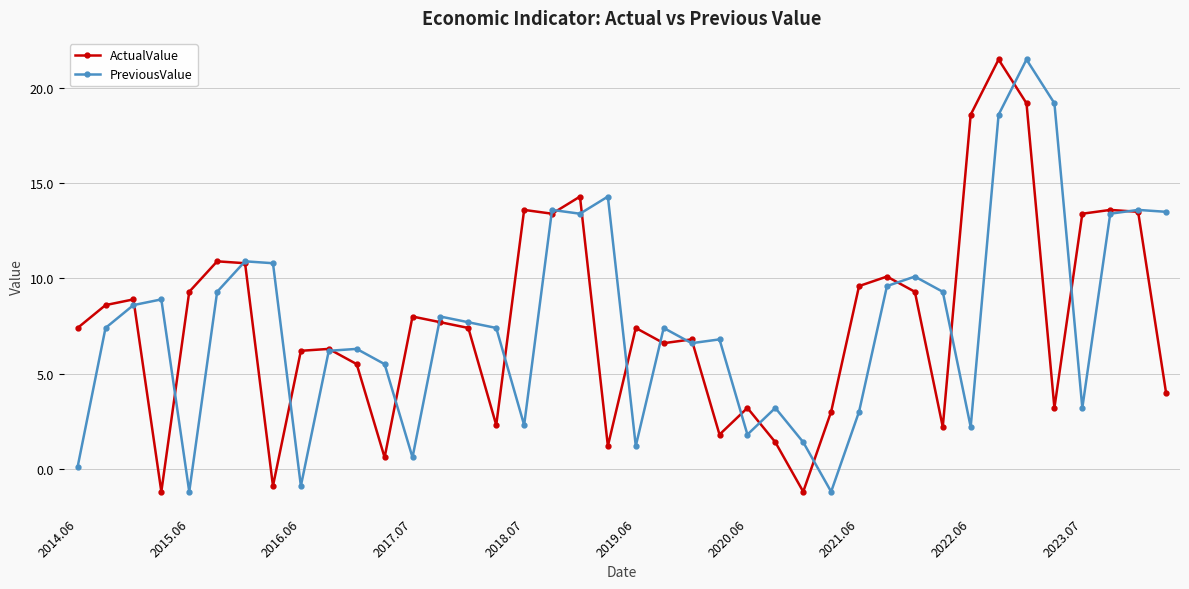

In ActualValue, how many points are lower than both neighbors (excluding endpoints)?

11